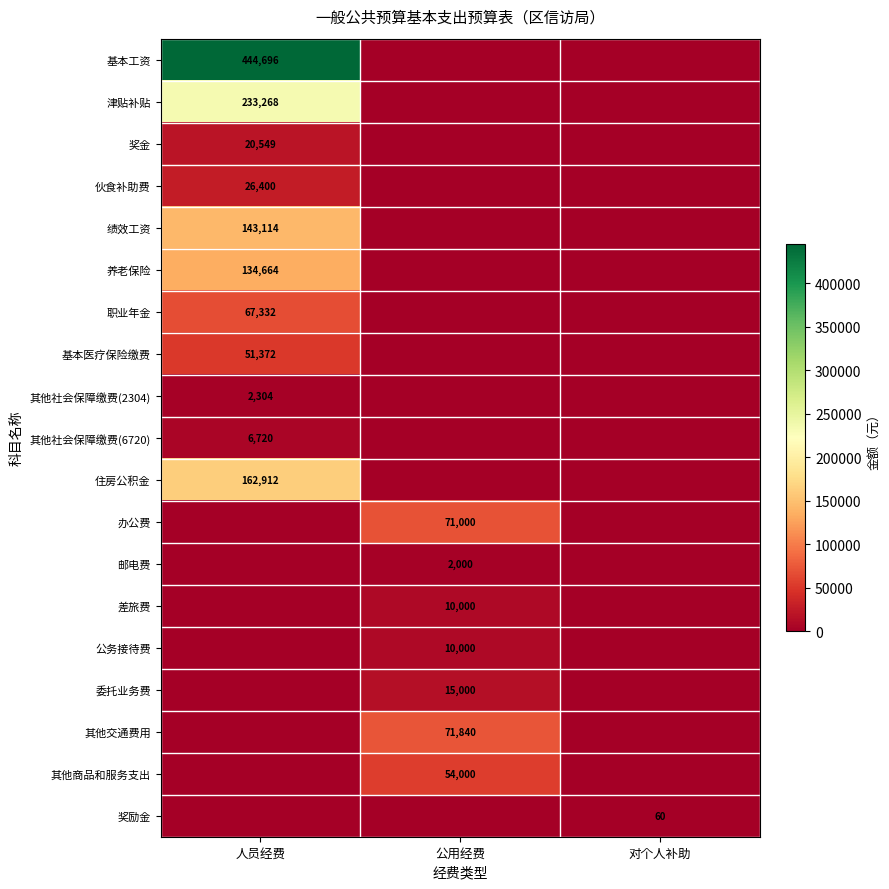

The 住房公积金 series shows 97828 at 人员经费. True or false?

False